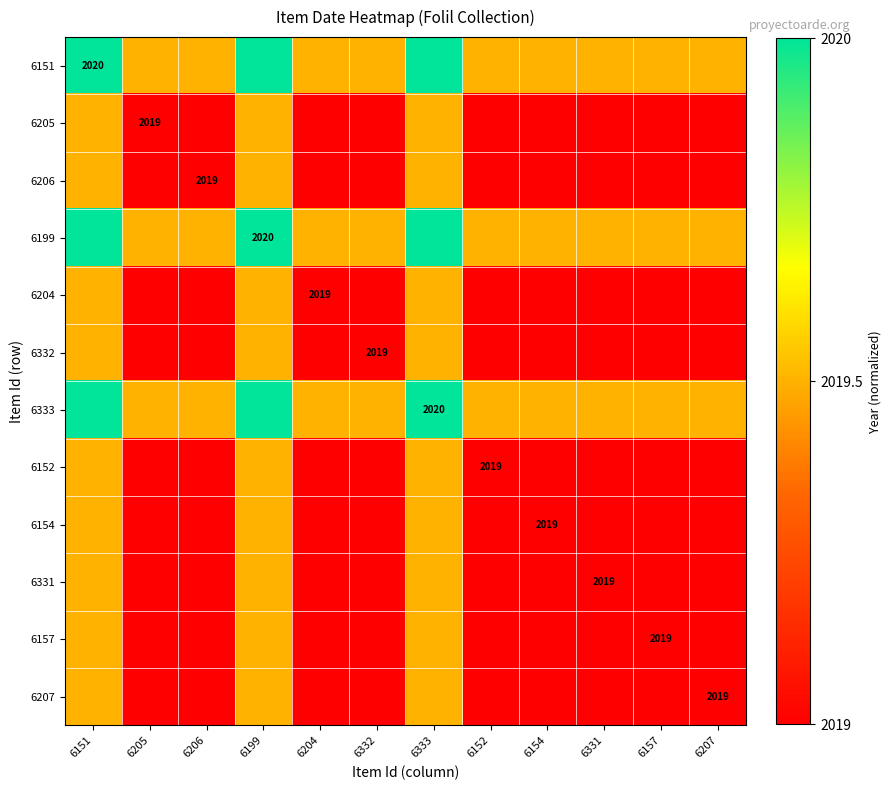

At which category is the sum across all series the highest?

6151